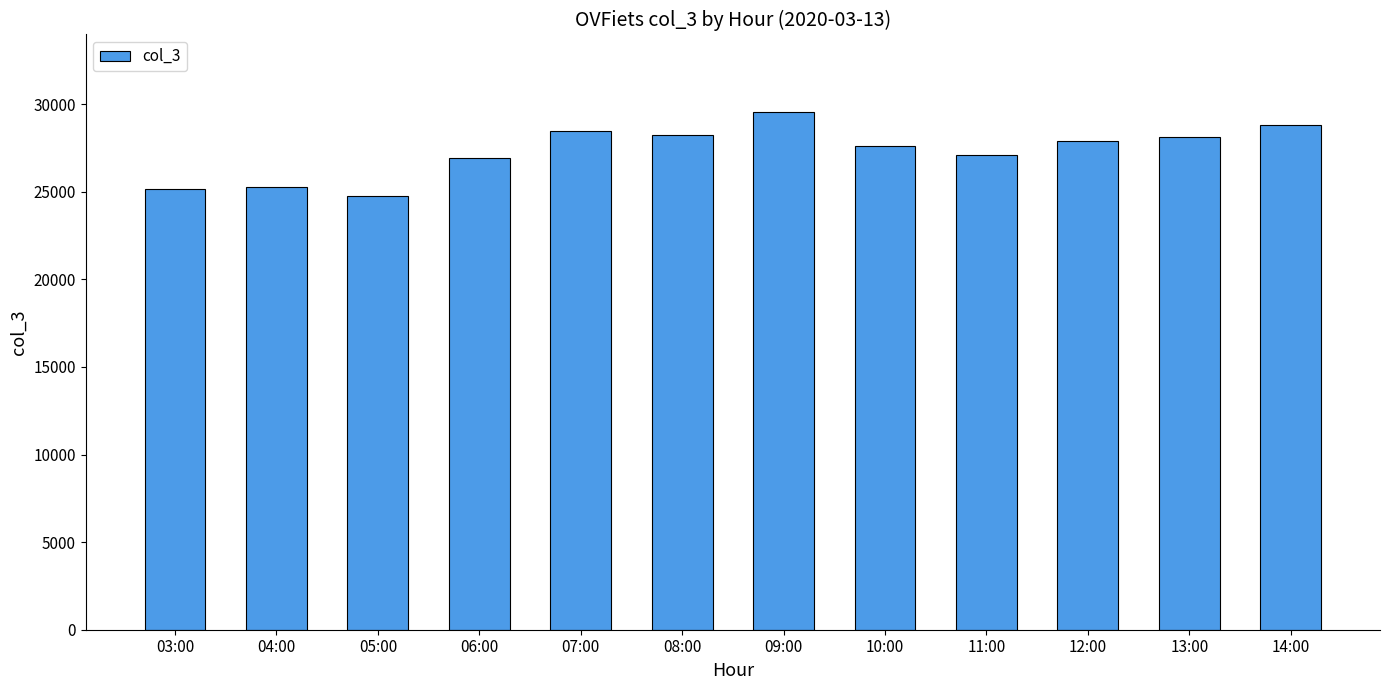

What is the sum of all values?

327919